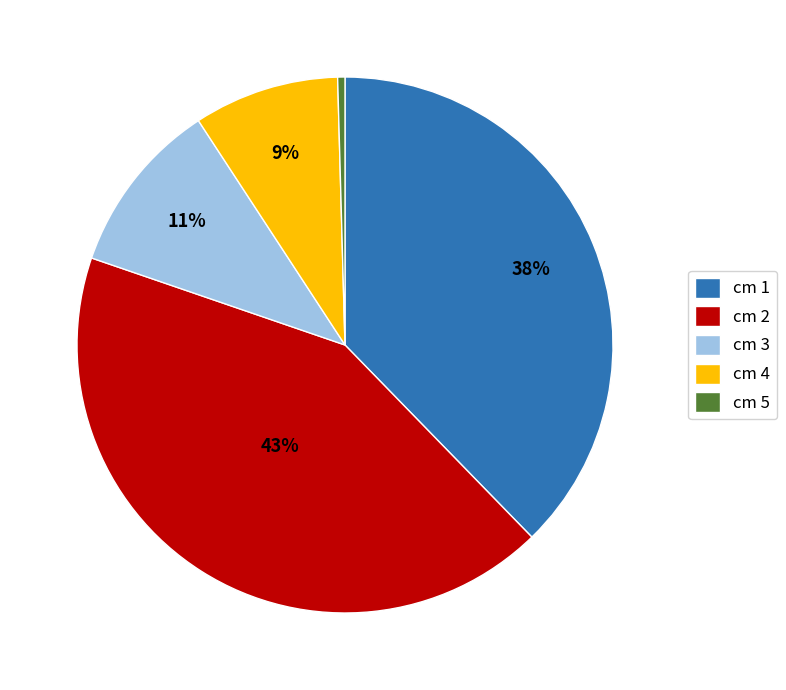

Is it true that cm 2 is 29% of the pie?

False